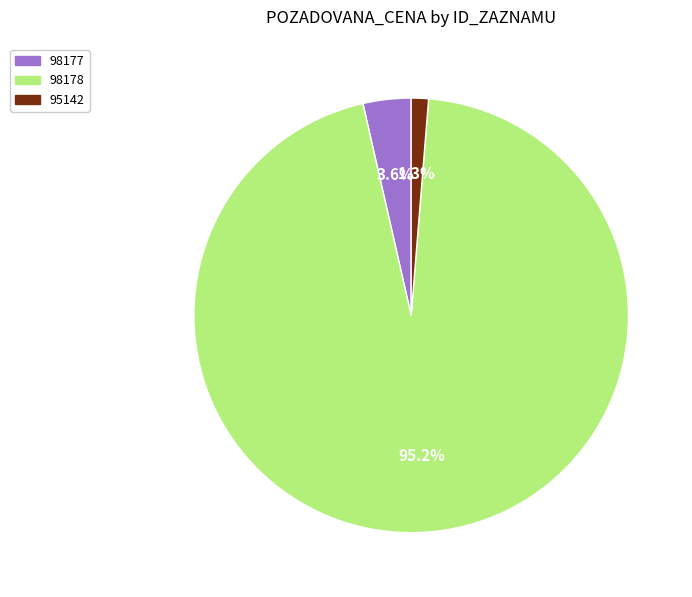

Which has a higher value, 95142 or 98178?

98178